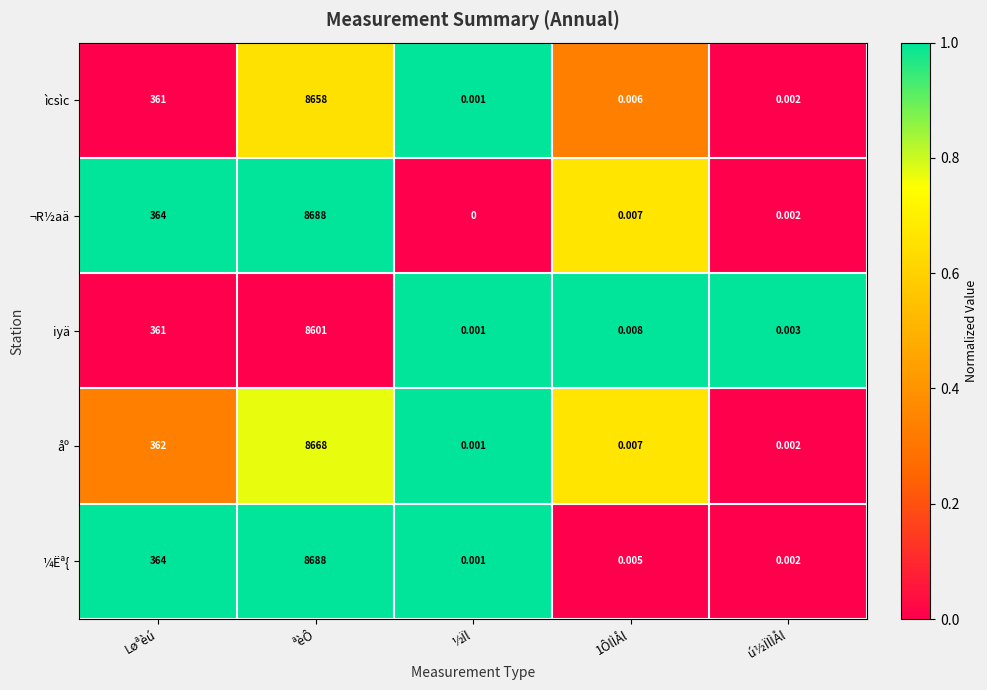

At which label is ¬R½aä closest to 4344?

Løªèú